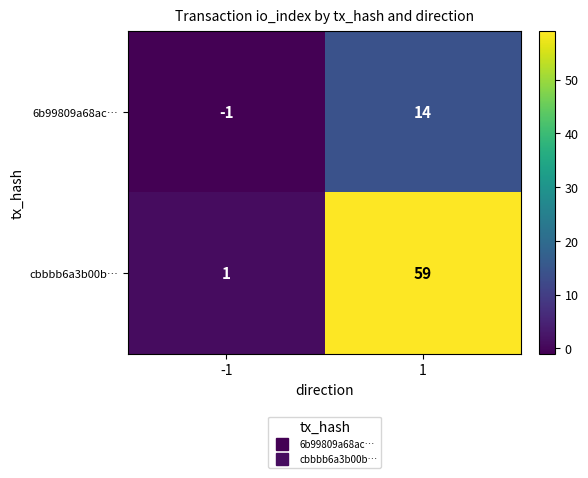

Which series has the largest total across all categories?

cbbbb6a3b00b…